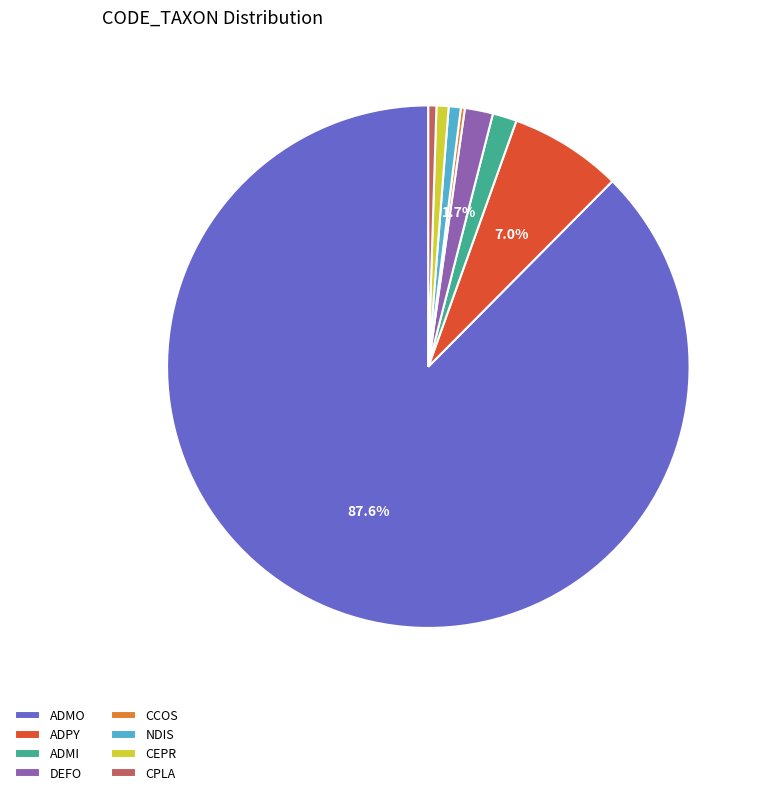

Which has a higher value, ADMO or NDIS?

ADMO